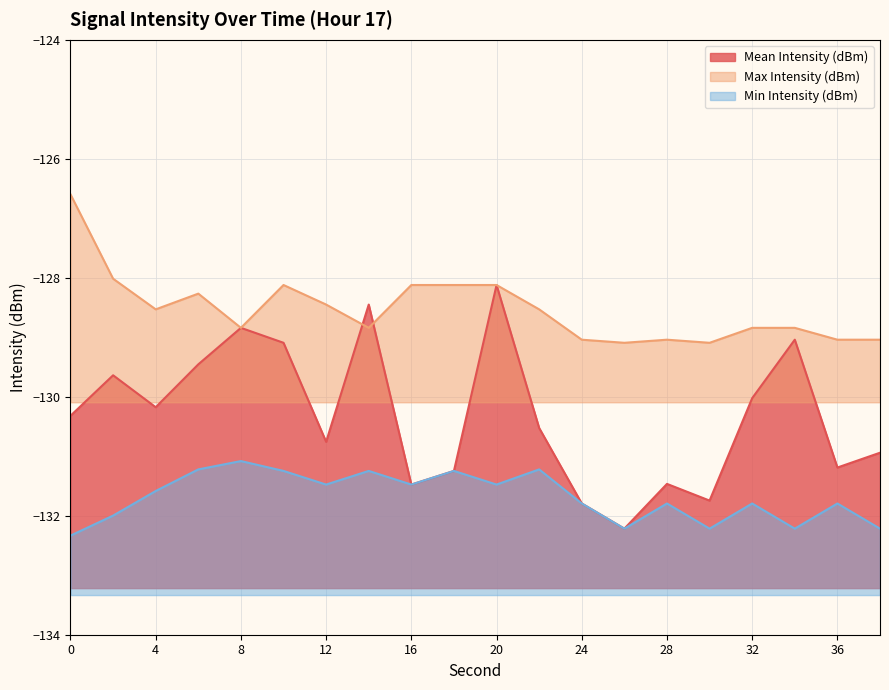

What is the value of the Mean Intensity (dBm) point at the 20th from the left?

-130.9